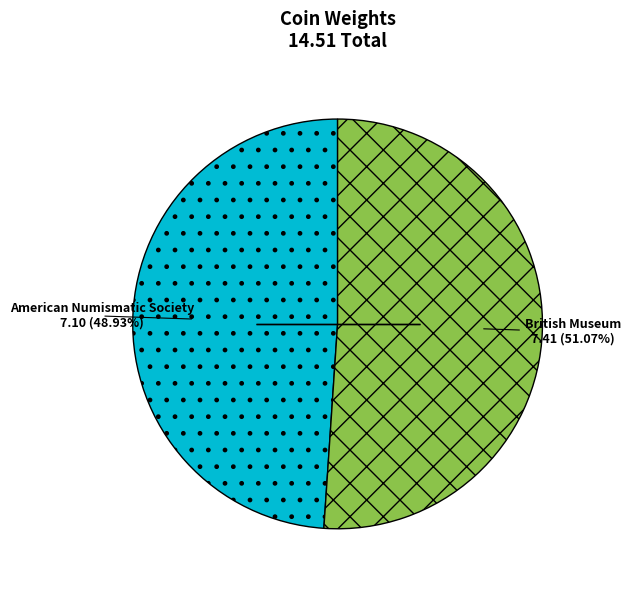

Is there any slice that represents more than half of the pie?

Yes